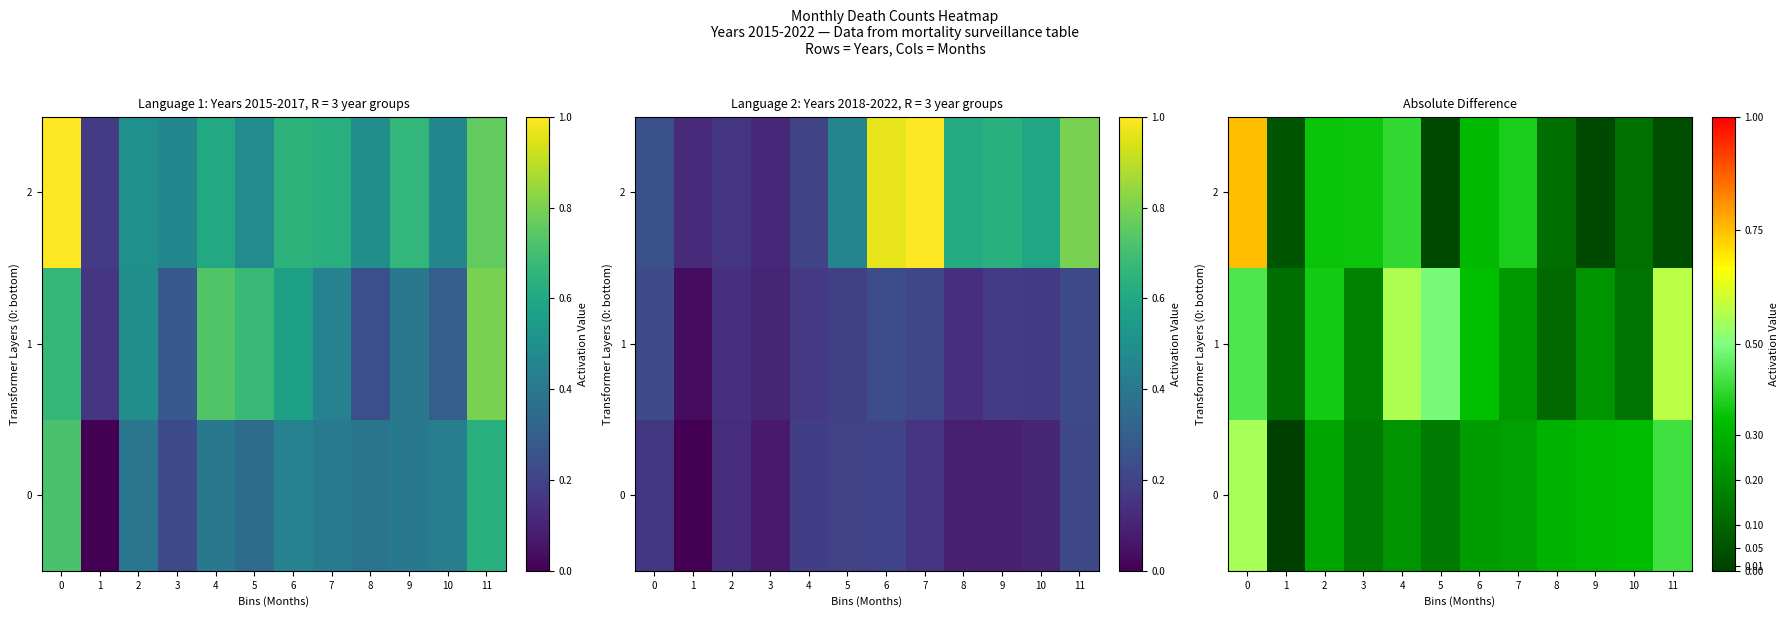

How many data points does each series have?

12